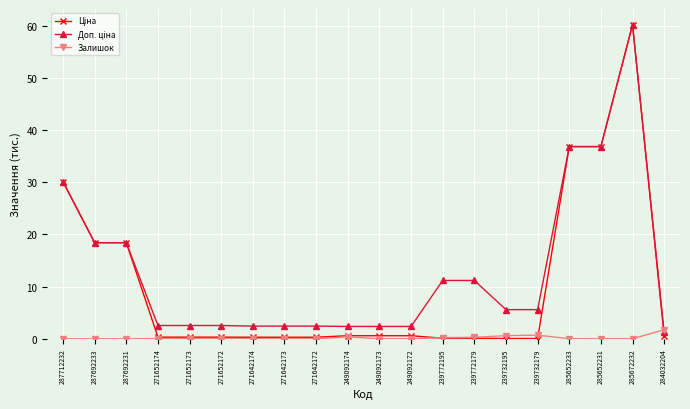

The Залишок series shows 0.0 at 287712232. True or false?

True